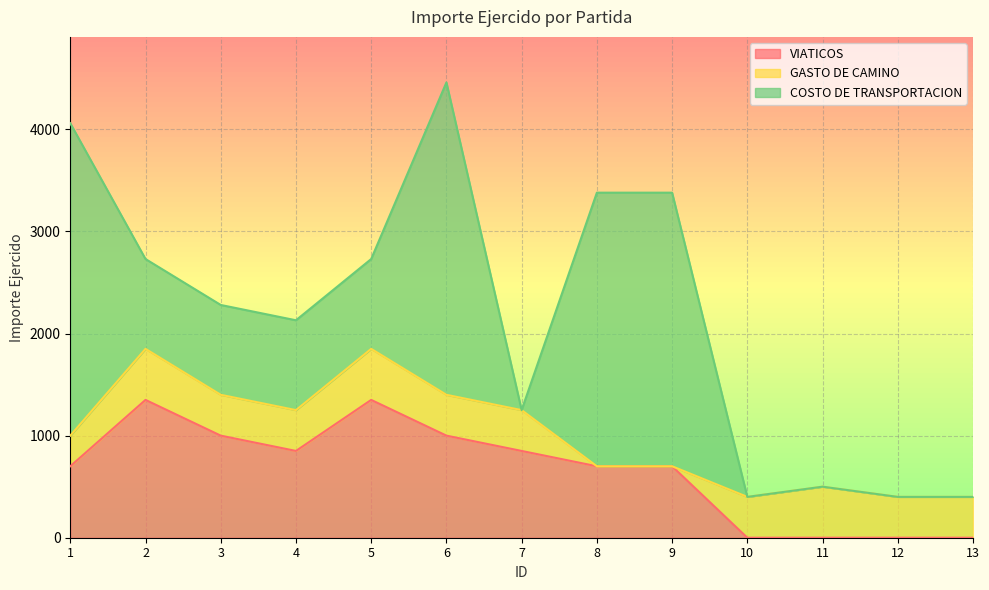

How many interior local valleys does the VIATICOS series have?

1